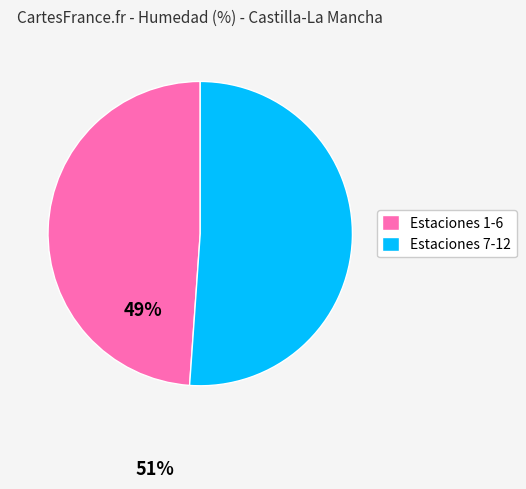

What is the ratio of the value at Estaciones 1-6 to the value at Estaciones 7-12?

1.0